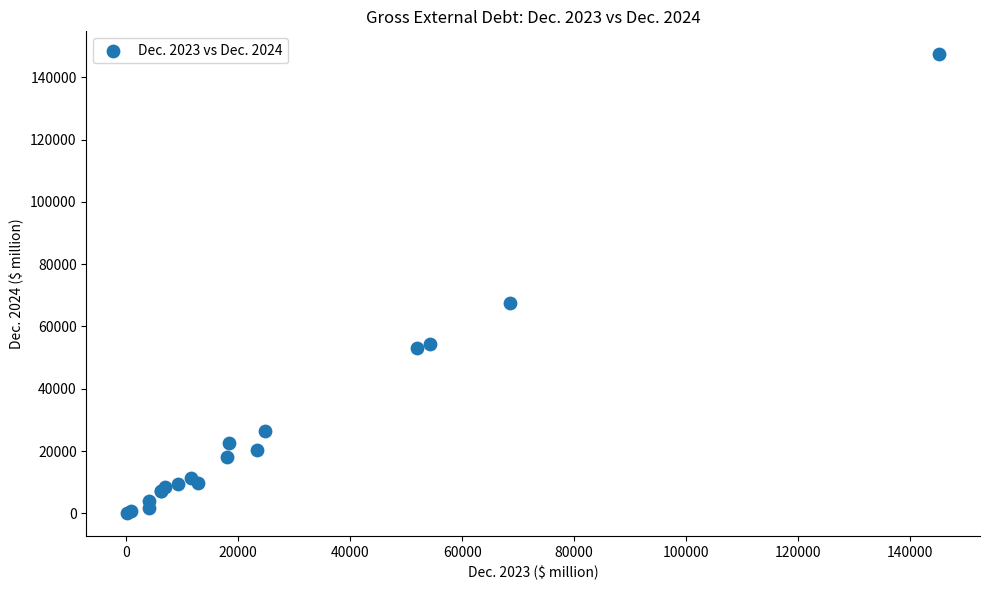

What Y value in the scatter plot is closest to 73731?

67558